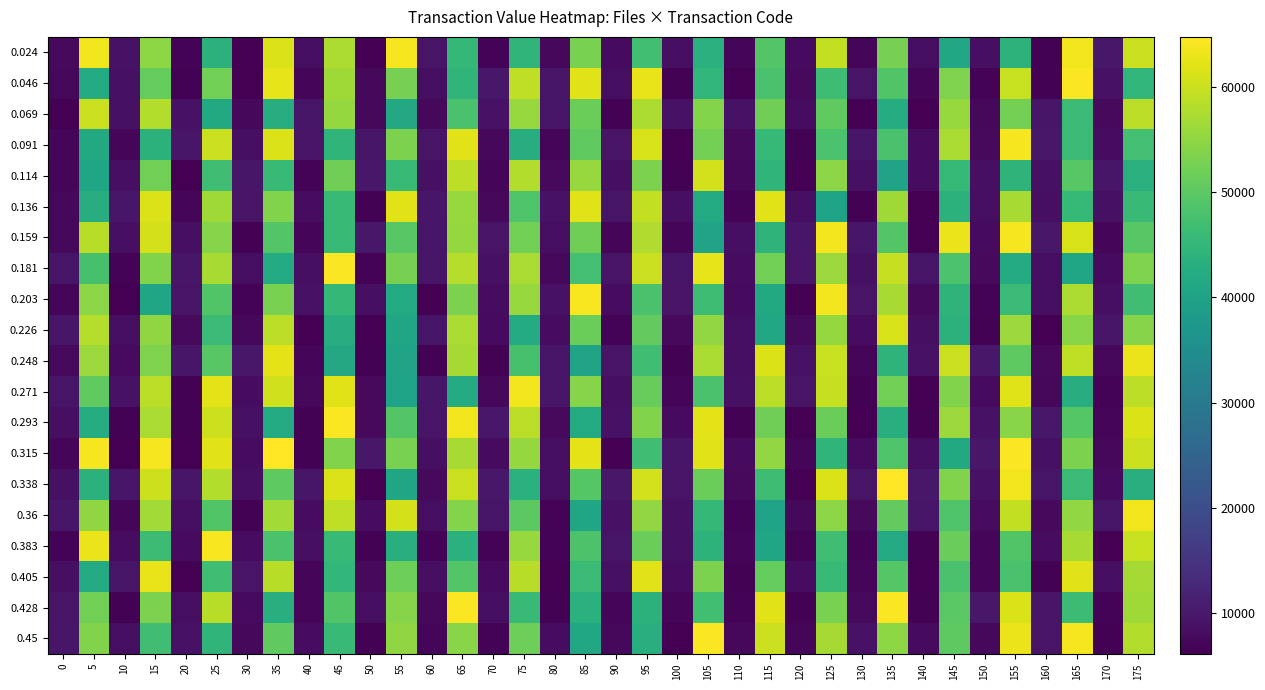

At how many categories does at least one series exceed 41908?

18